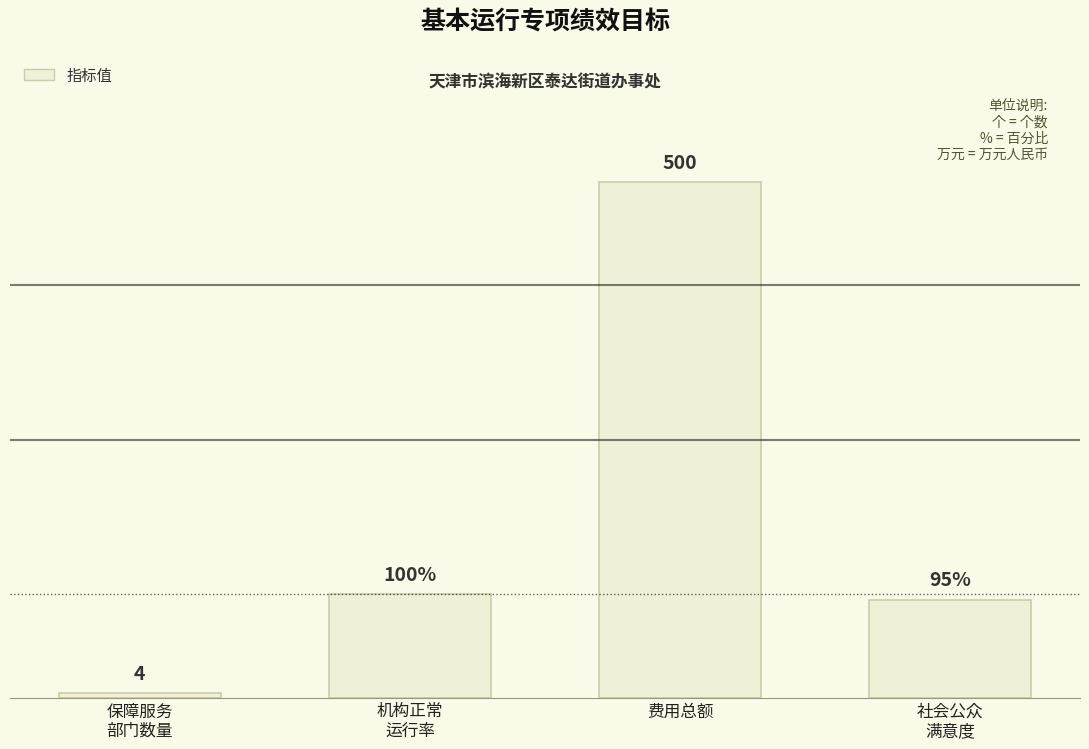

What is the label of the 3rd bar from the left?

费用总额